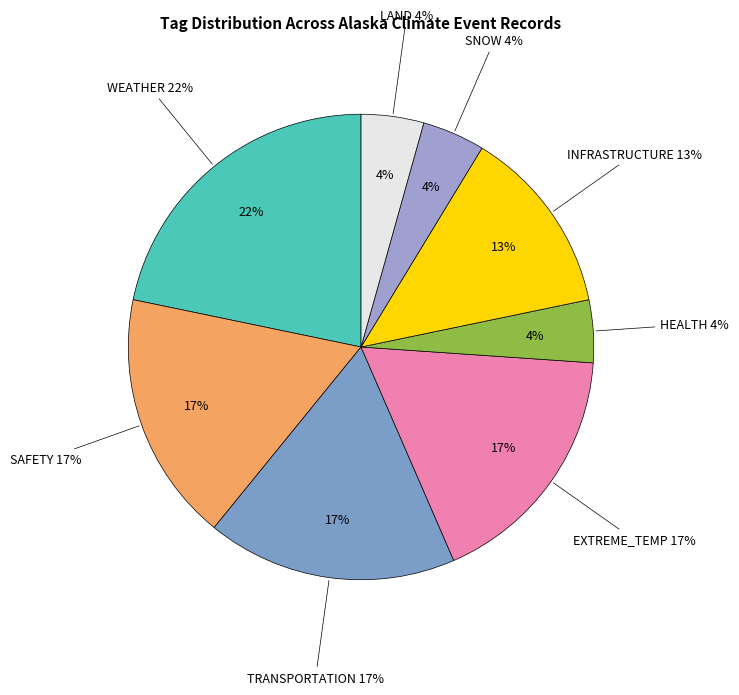

To the nearest percent, what percentage of the pie is HEALTH?

4%